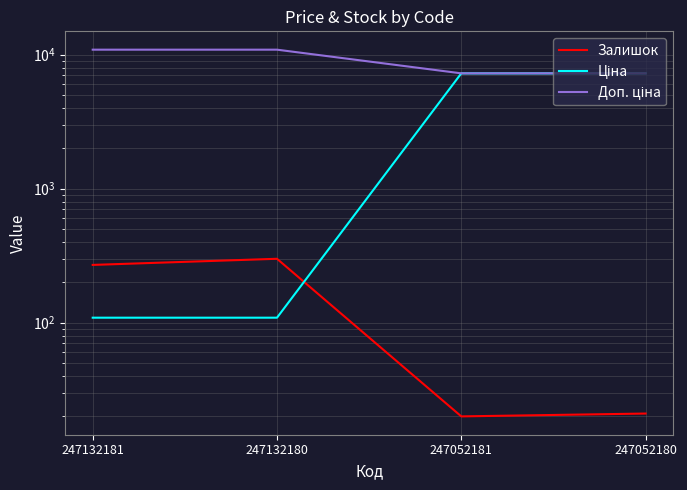

True or false: Ціна and Доп. ціна intersect in this chart.

False